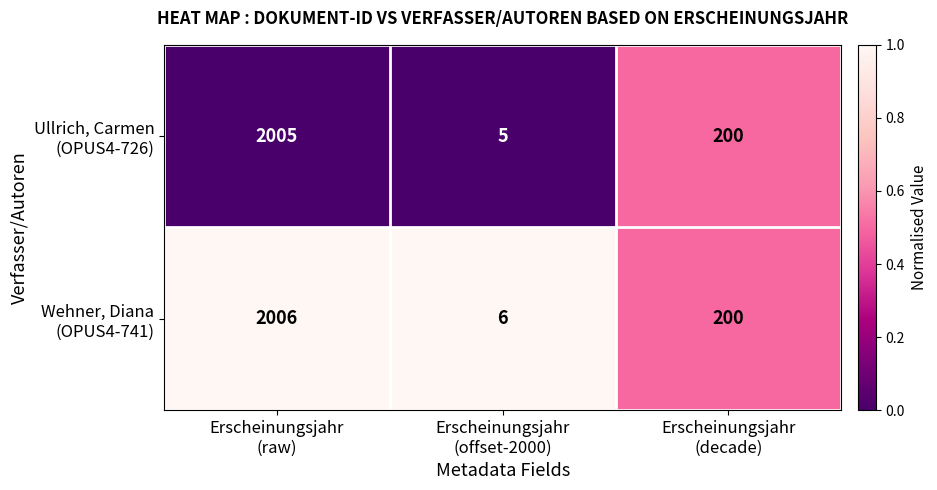

What is the maximum value shown in the chart?

2006